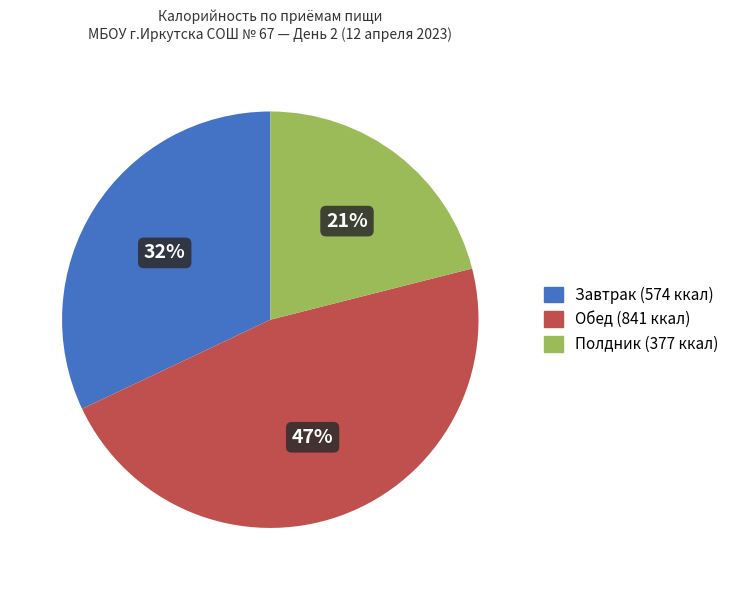

To the nearest percent, what is the difference between the largest and smallest slice percentages?

26%